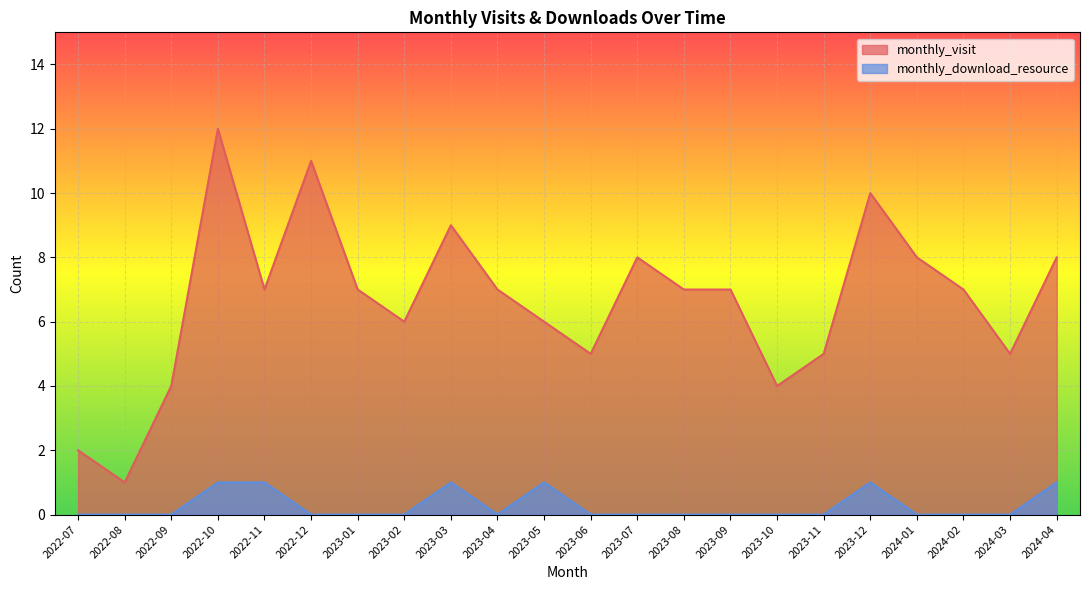

How many categories are shown in the chart?

22